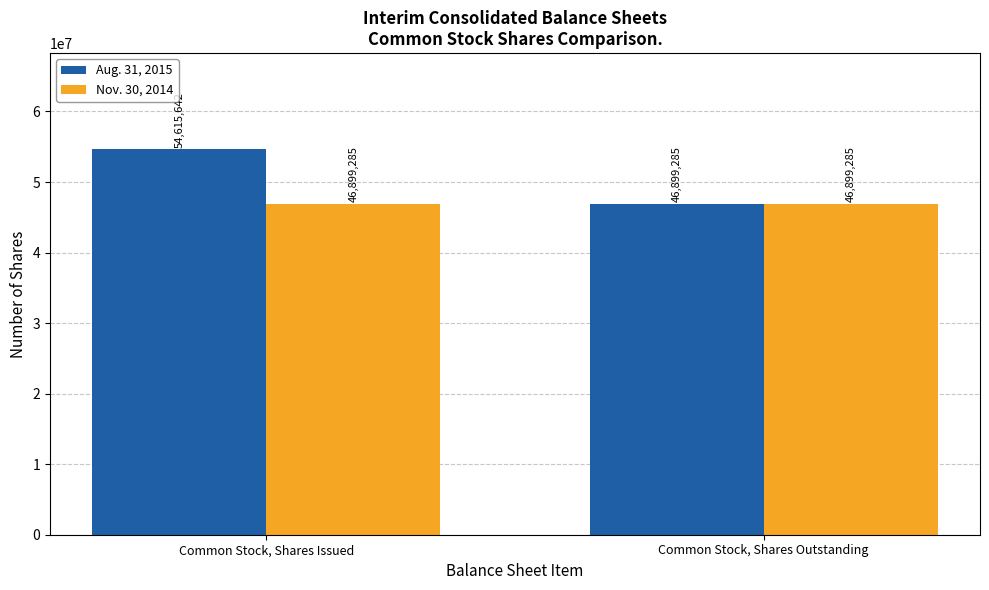

What is the sum of the Aug. 31, 2015 values at Common Stock, Shares Issued and Common Stock, Shares Outstanding?

101514927